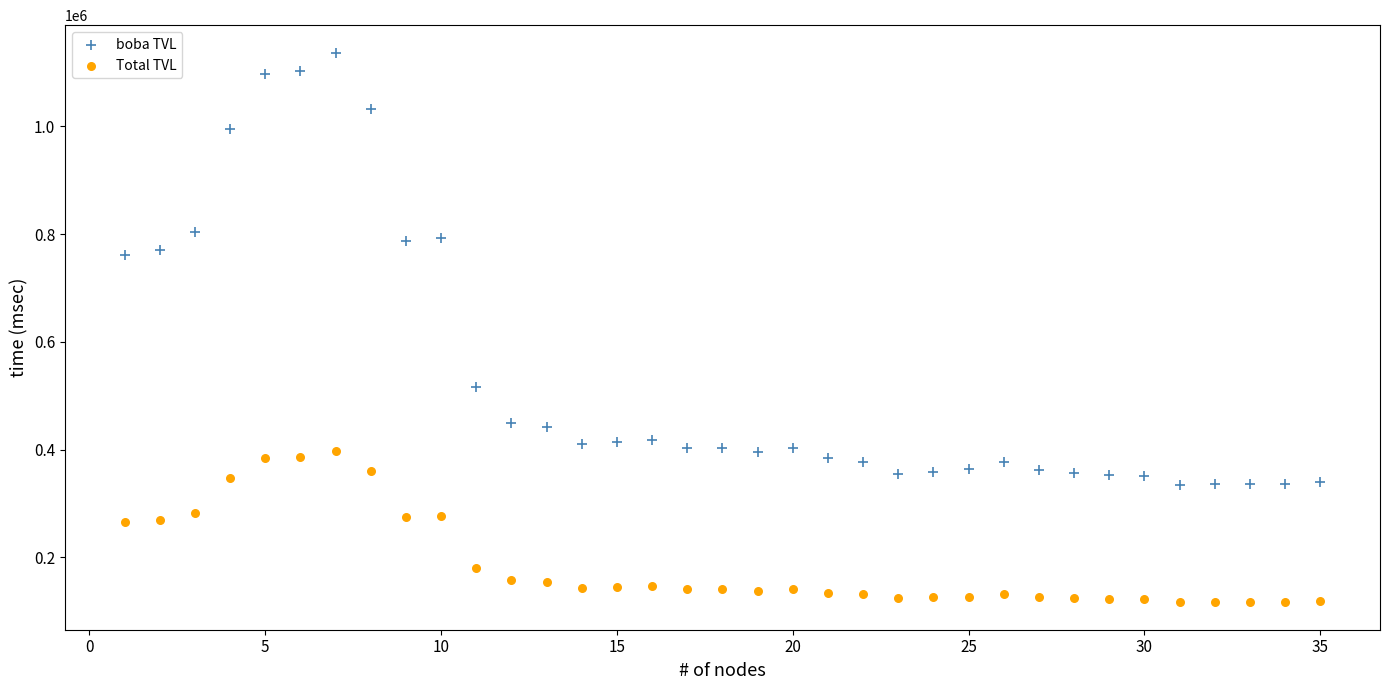

Which series contains the lowest Y value?

Total TVL